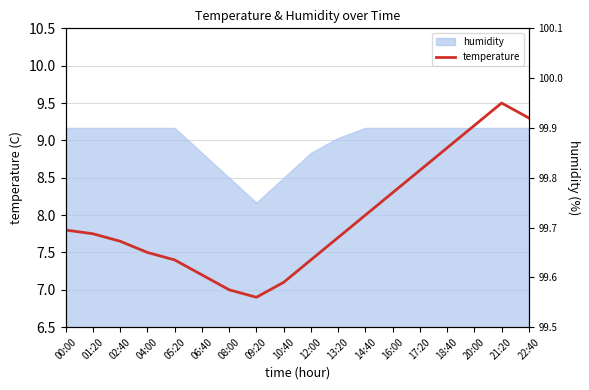

Reading left to right, what are all the values shown in this chart?

7.8	7.8	7.7	7.5	7.4	7.2	7.0	6.9	7.1	7.4	7.7	8.0	8.3	8.6	8.9	9.2	9.5	9.3